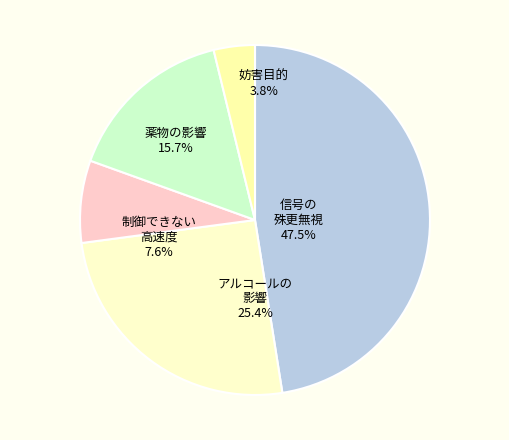

Is there any slice that represents more than half of the pie?

No